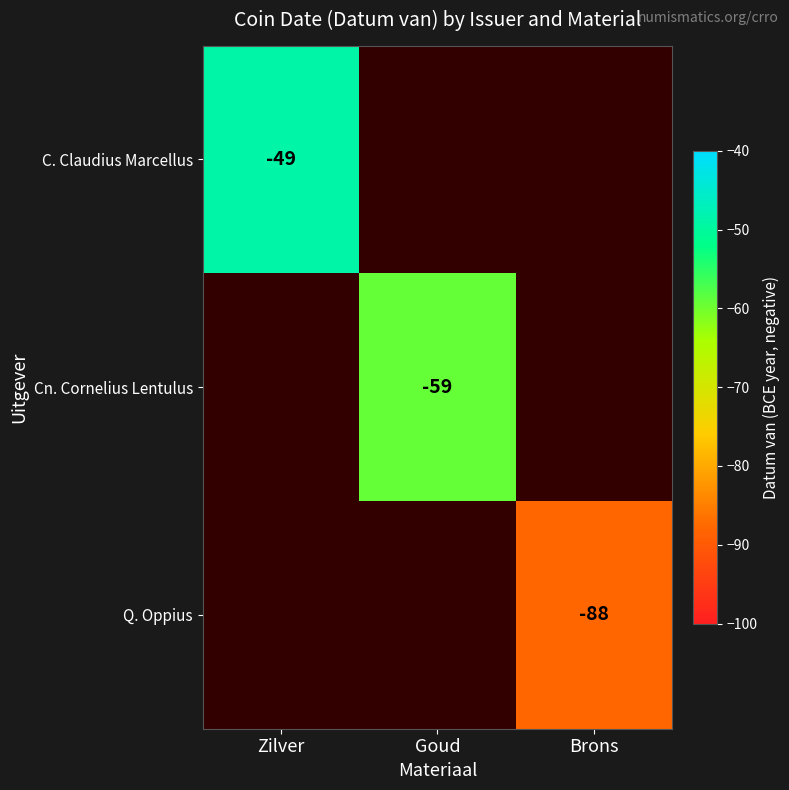

What is the maximum value shown in the chart?

-49.0